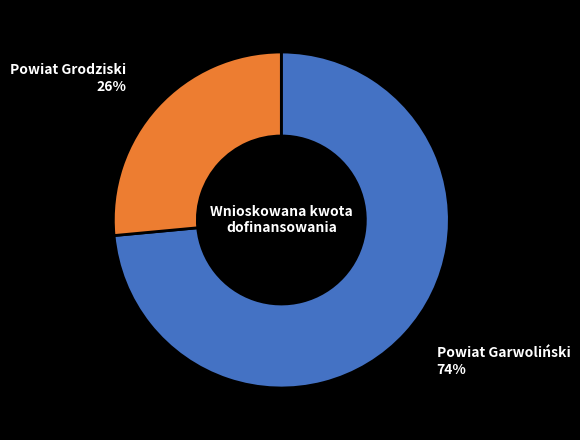

How many segments does this pie chart have?

2